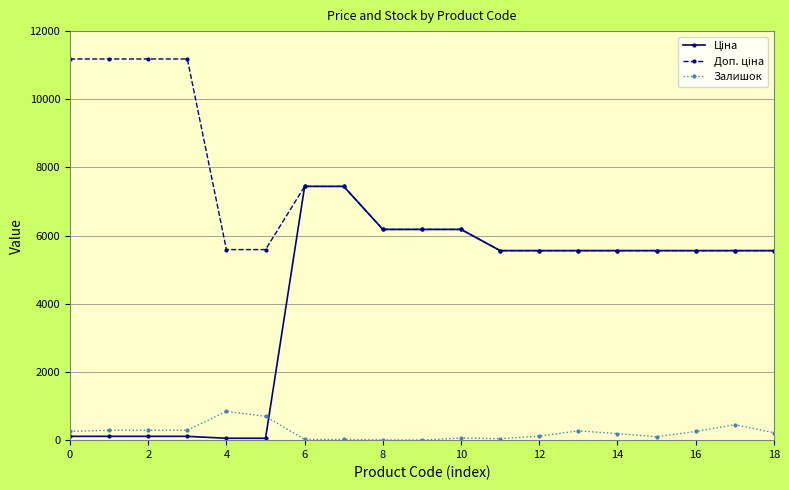

How many lines are shown in the chart?

3